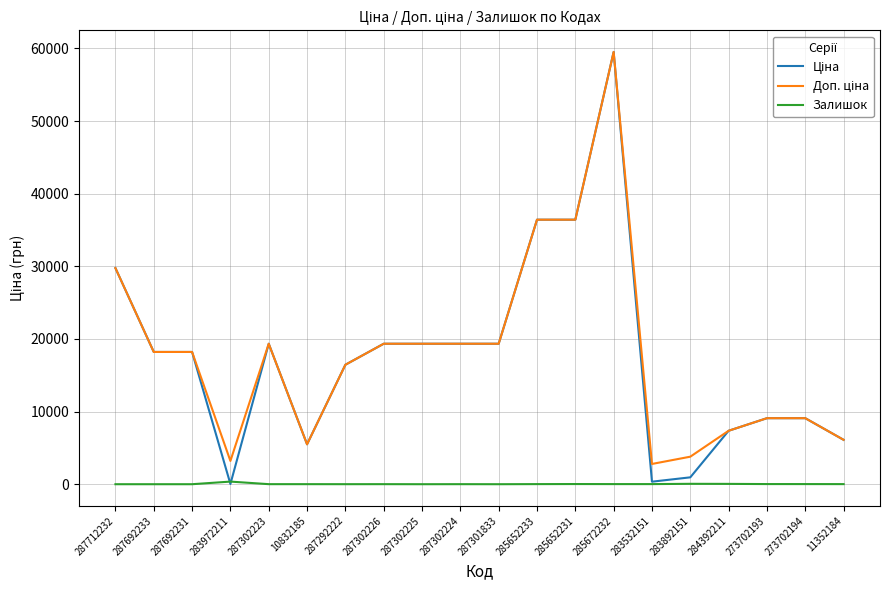

Which category has the highest value across all series?

285672232